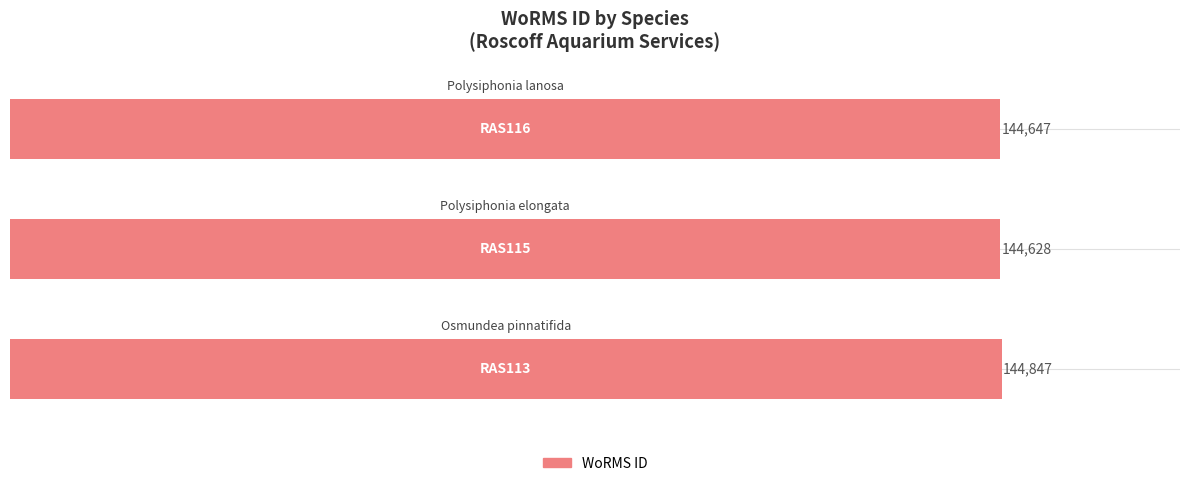

What is the greatest value displayed?

144847